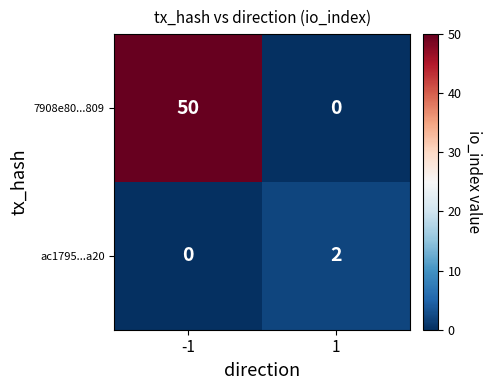

How many series are shown in this chart?

2